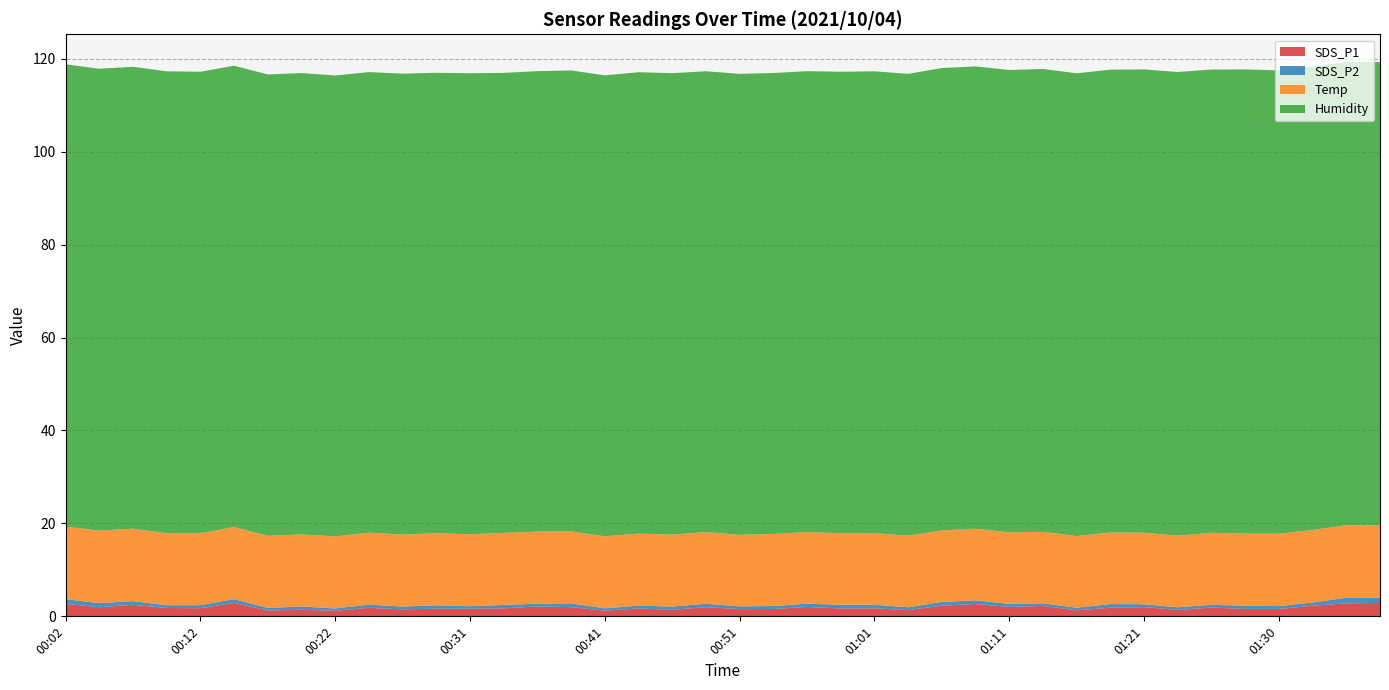

Reading left to right, transcribe all the data shown in this chart.

SDS_P1: 2.7	1.9	2.5	1.8	1.8	2.9	1.3	1.4	1.2	1.8	1.5	1.6	1.6	1.7	2.1	2.0	1.2	1.7	1.4	2.0	1.6	1.6	2.0	1.7	1.7	1.4	2.3	2.6	2.0	2.2	1.3	1.9	2.0	1.4	1.9	1.6	1.6	2.3	2.8	2.9
SDS_P2: 1.0	0.9	0.8	0.6	0.7	0.8	0.6	0.7	0.5	0.7	0.6	0.7	0.6	0.7	0.6	0.8	0.5	0.6	0.7	0.7	0.6	0.7	0.7	0.8	0.8	0.6	0.8	0.8	0.7	0.6	0.6	0.8	0.6	0.6	0.6	0.7	0.6	0.7	1.2	1.1
Temp: 15.6	15.6	15.6	15.5	15.5	15.5	15.5	15.5	15.5	15.5	15.5	15.5	15.5	15.5	15.5	15.5	15.5	15.5	15.5	15.4	15.4	15.5	15.4	15.4	15.4	15.4	15.4	15.4	15.4	15.4	15.4	15.4	15.4	15.4	15.5	15.5	15.6	15.6	15.6	15.6
Humidity: 99.5	99.4	99.4	99.4	99.3	99.3	99.3	99.3	99.2	99.1	99.2	99.1	99.2	99.0	99.1	99.2	99.2	99.3	99.3	99.2	99.2	99.2	99.2	99.3	99.4	99.4	99.5	99.5	99.5	99.6	99.6	99.6	99.7	99.8	99.7	99.9	99.7	99.7	99.7	99.7